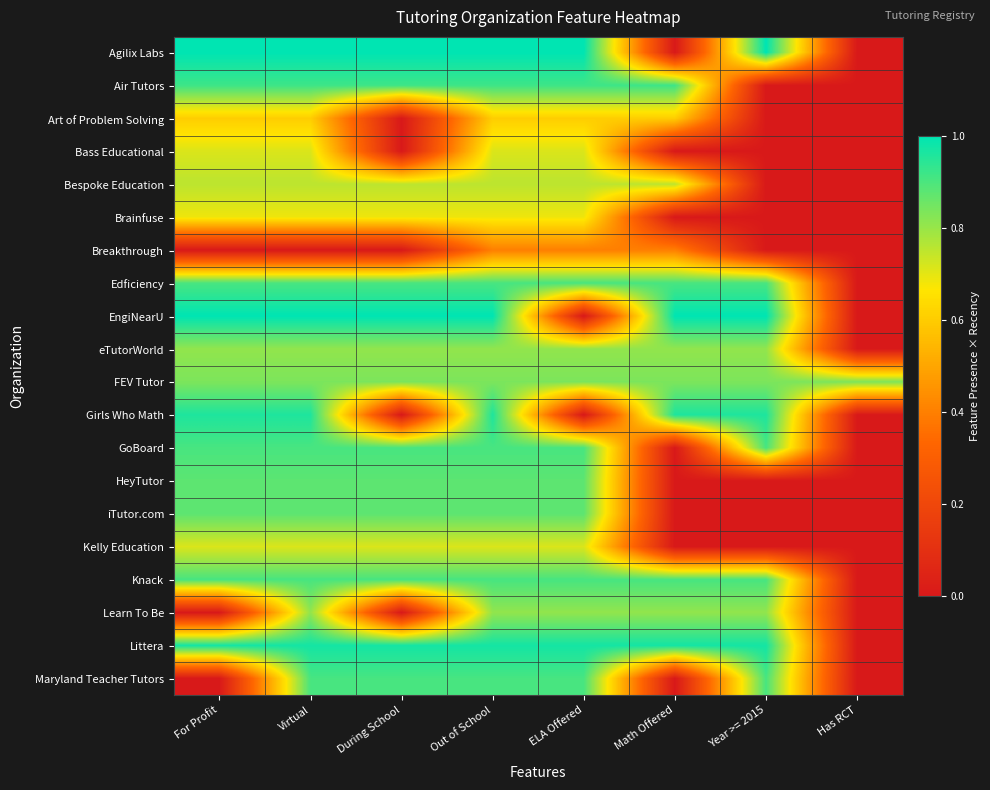

What is the total value across all series at For Profit?

14.4